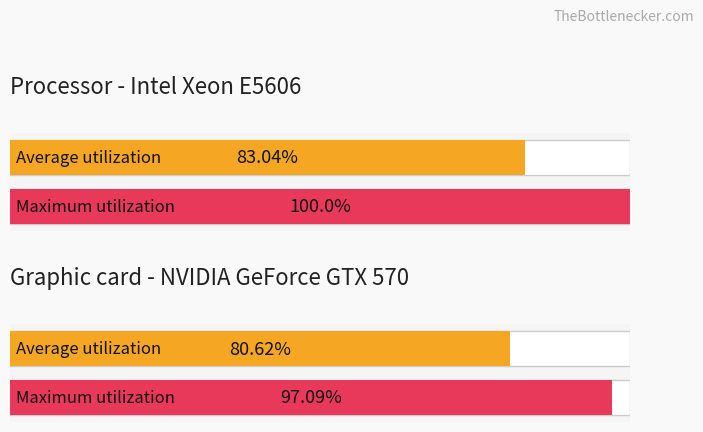

What is the difference between the highest and lowest values at 3?

0.9